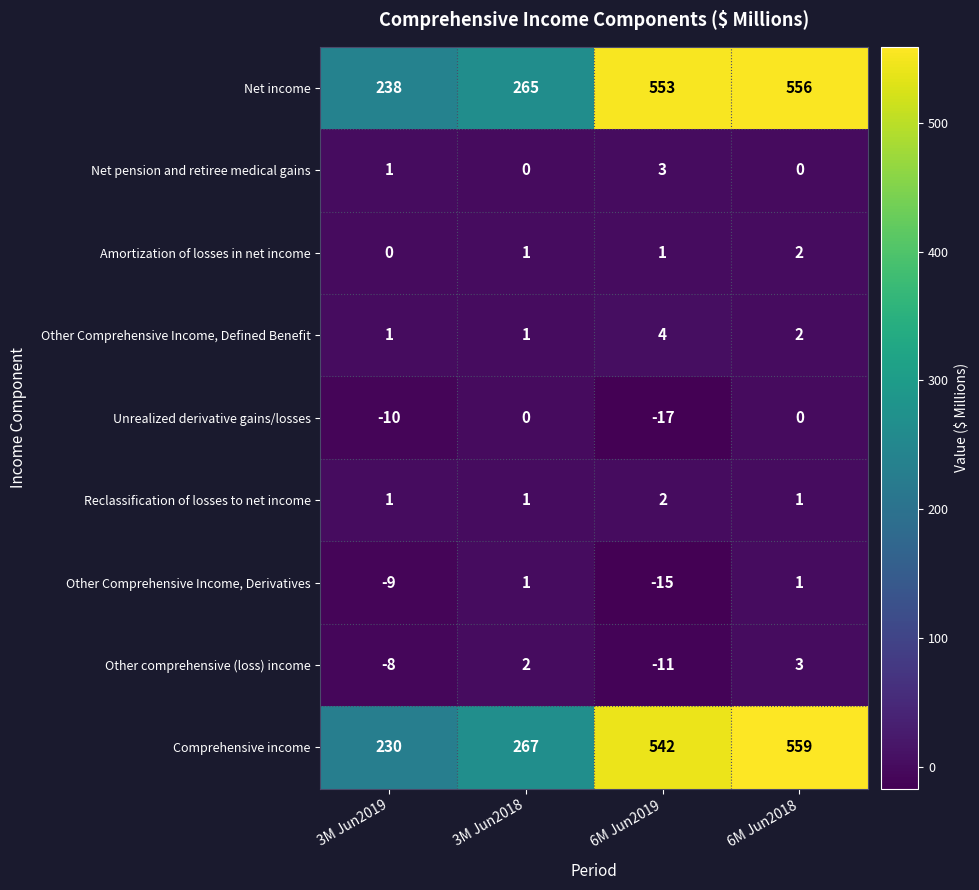

Where is Other Comprehensive Income, Derivatives nearest to the value -7?

3M Jun2019